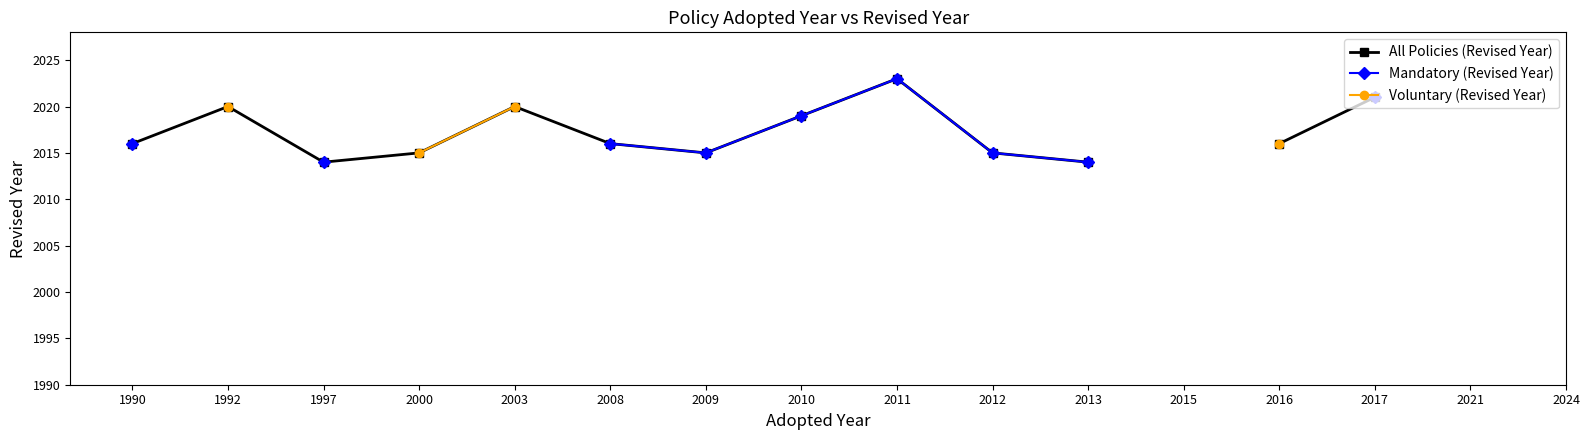

Which series has the widest spread of values?

All Policies (Revised Year)